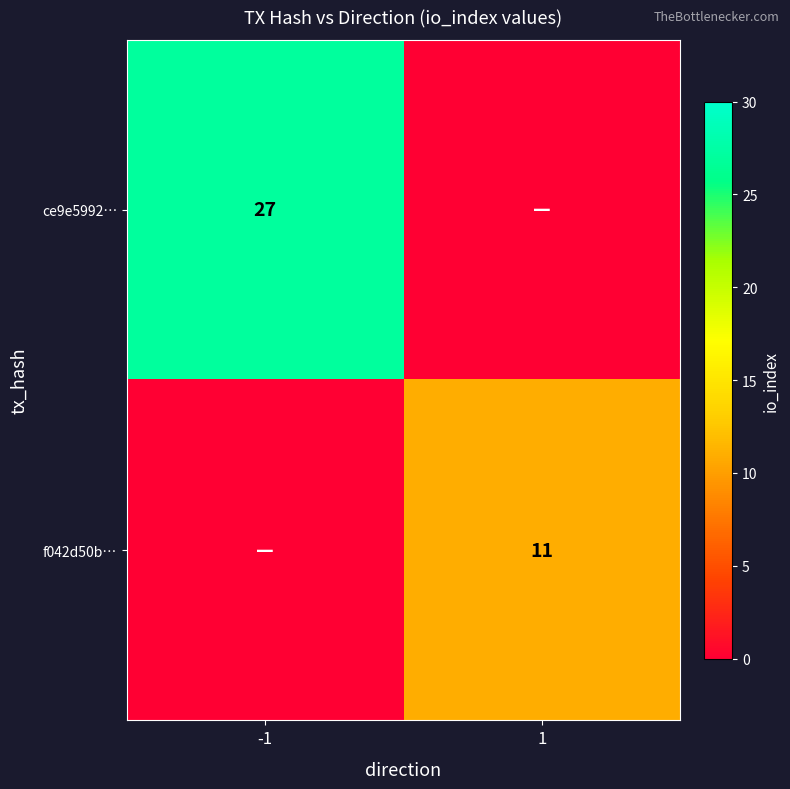

Is it true that ce9e5992… equals 27 at -1?

True